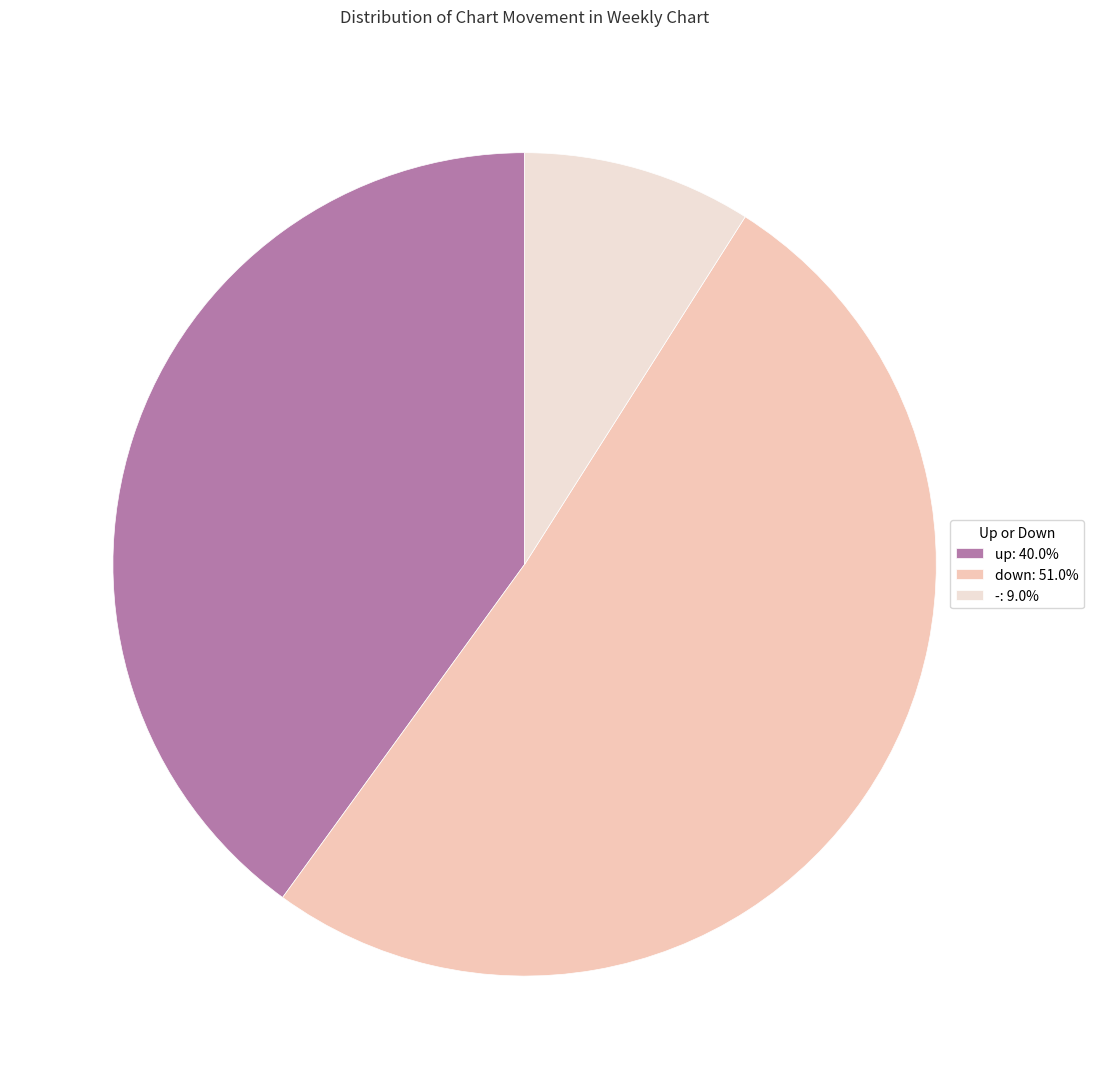

Which category has the biggest portion of the pie?

down